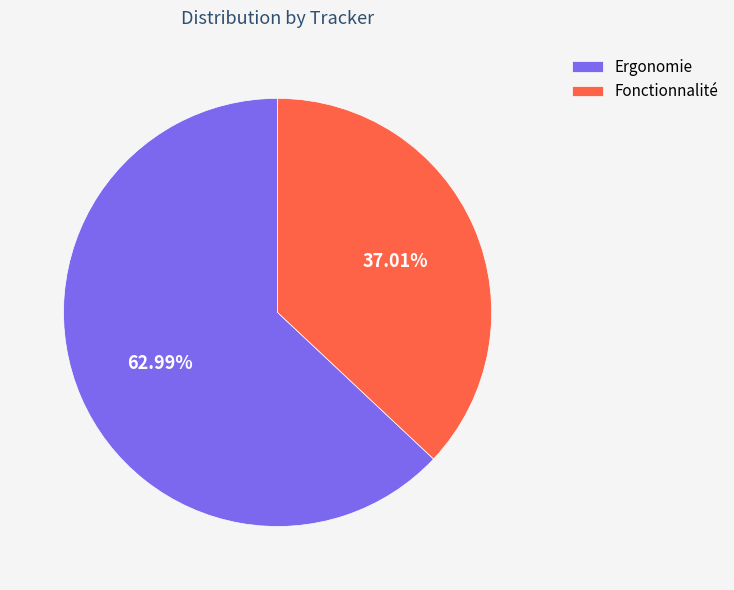

The Ergonomie slice represents 69% of the pie. True or false?

False